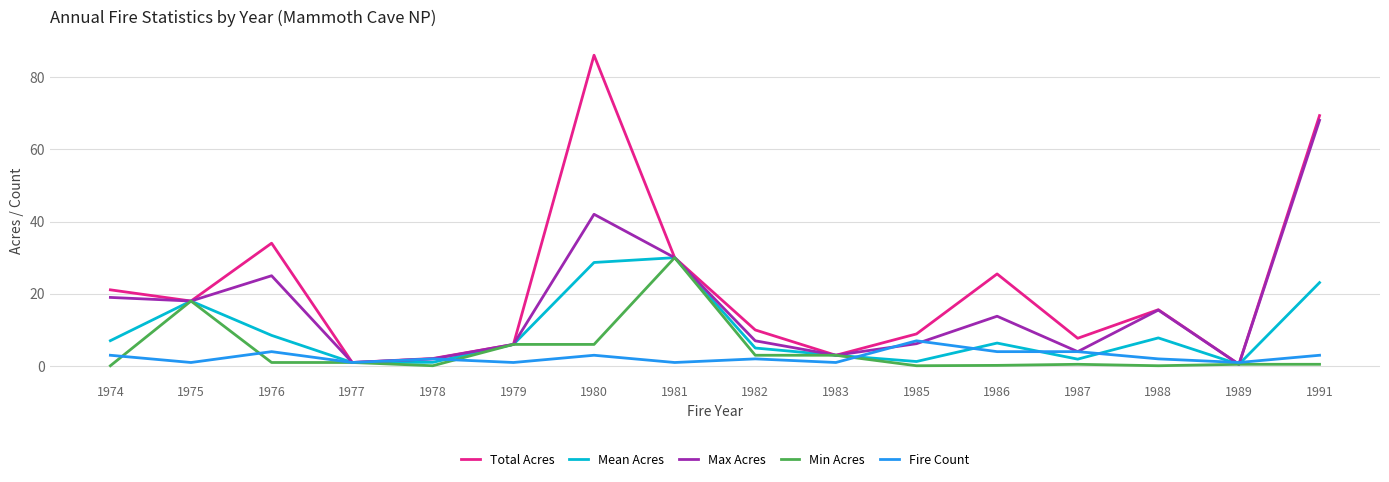

At how many categories does at least one series exceed 62?

2